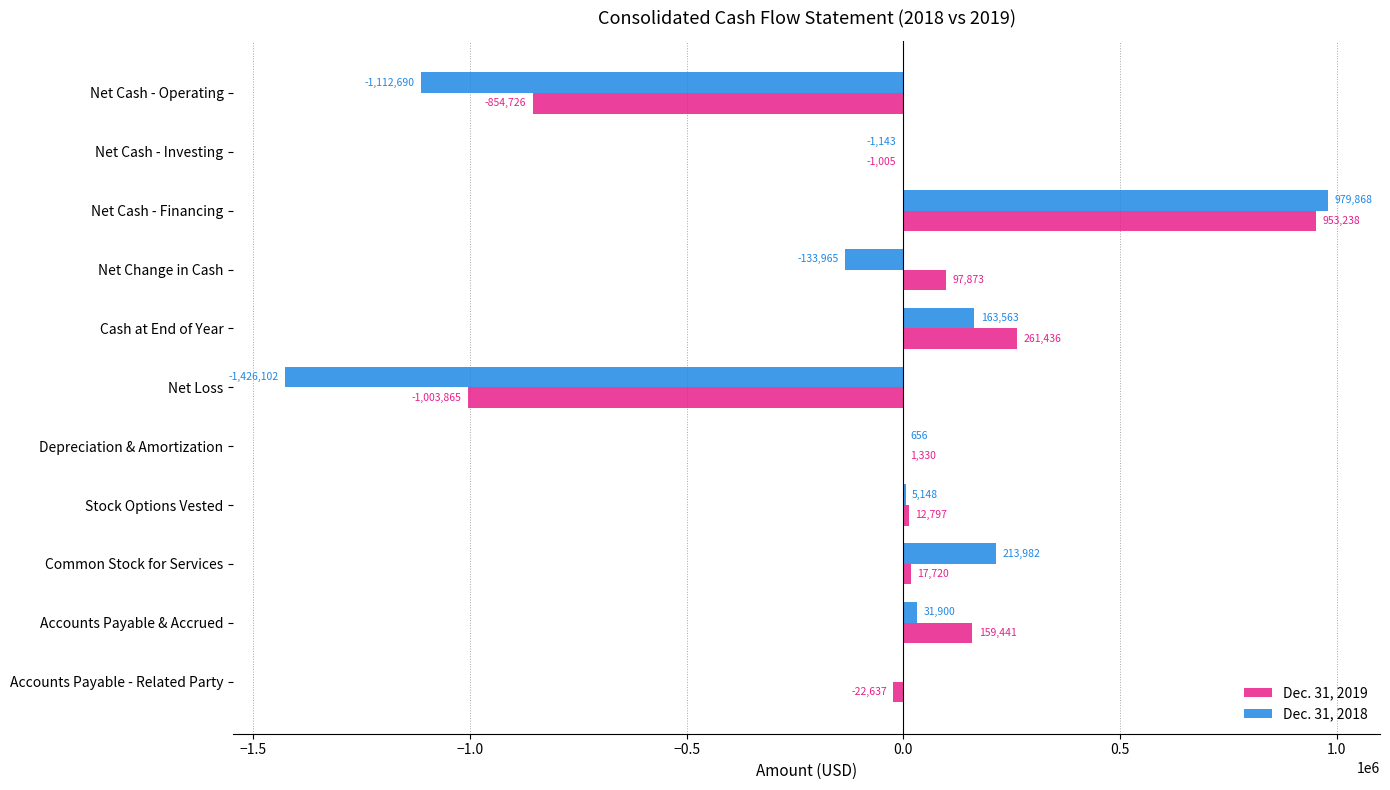

Which series has the largest total across all categories?

Dec. 31, 2019